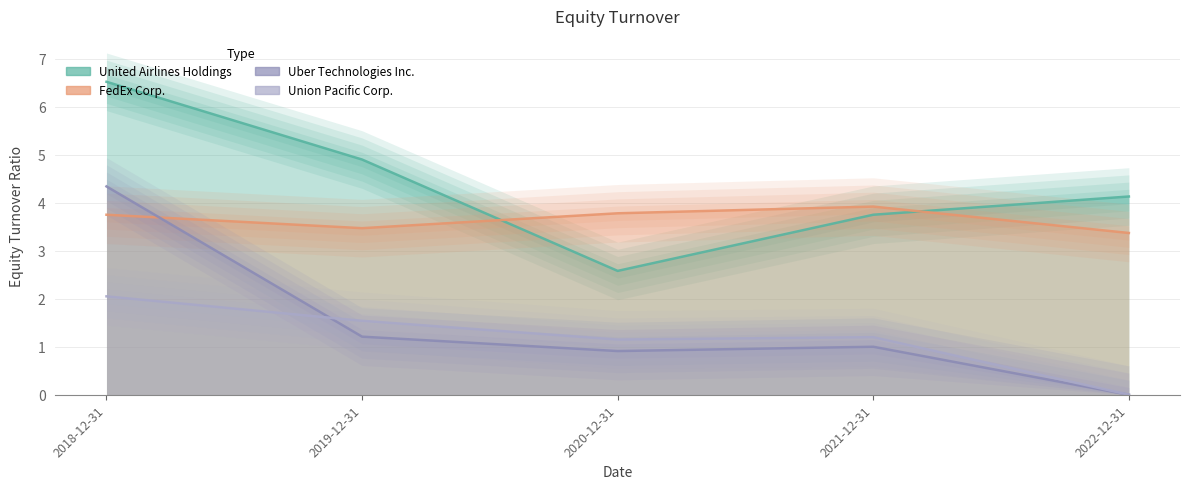

At which category is the sum across all series the highest?

2018-12-31